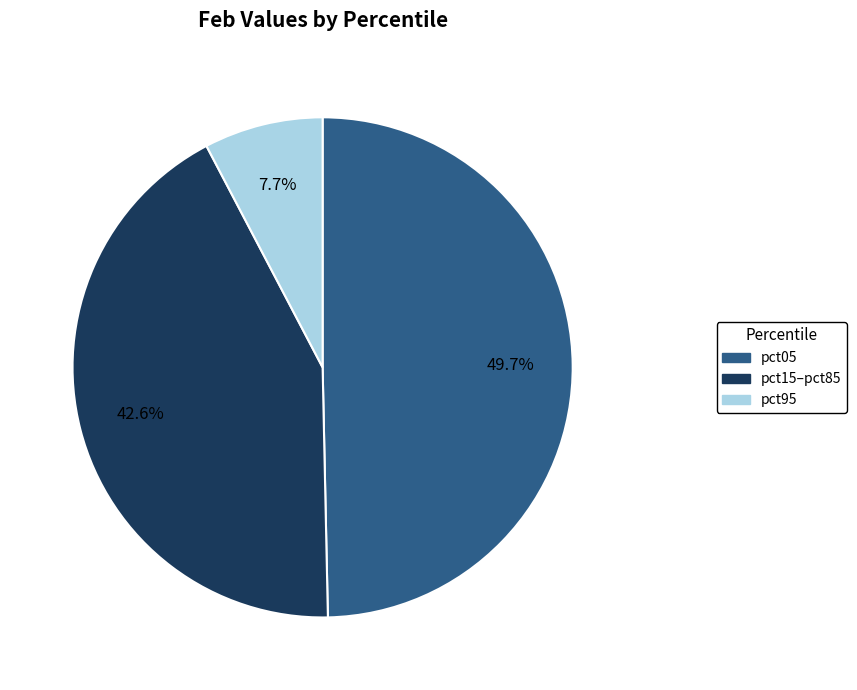

Rank the categories by value from lowest to highest.

pct95, pct15–pct85, pct05